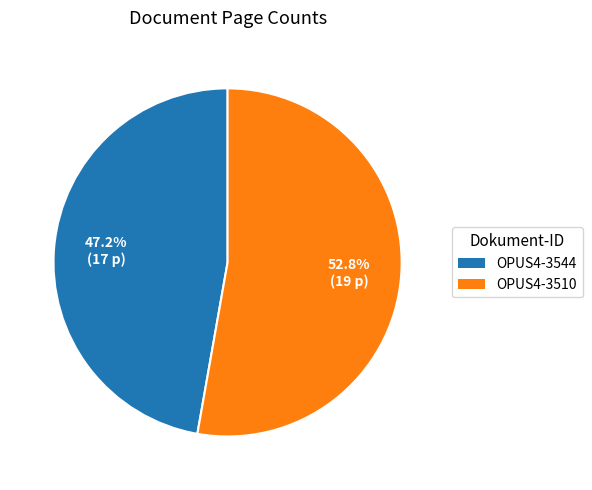

Which category accounts for the majority?

OPUS4-3510